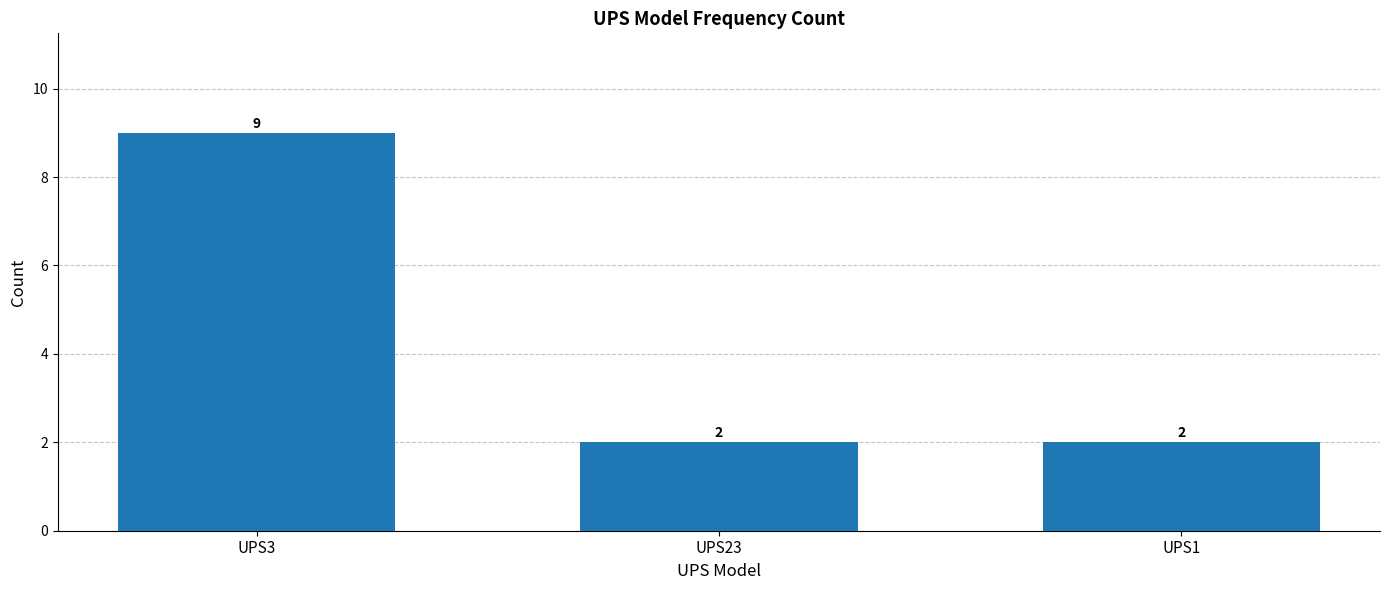

What is the difference between the maximum and minimum values?

7